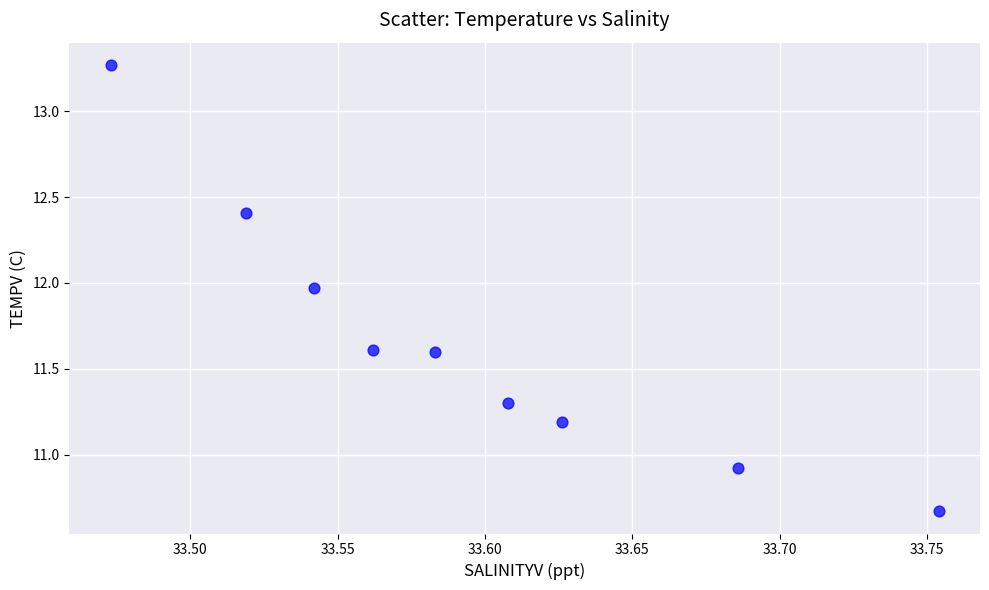

What is the average X value?

33.6